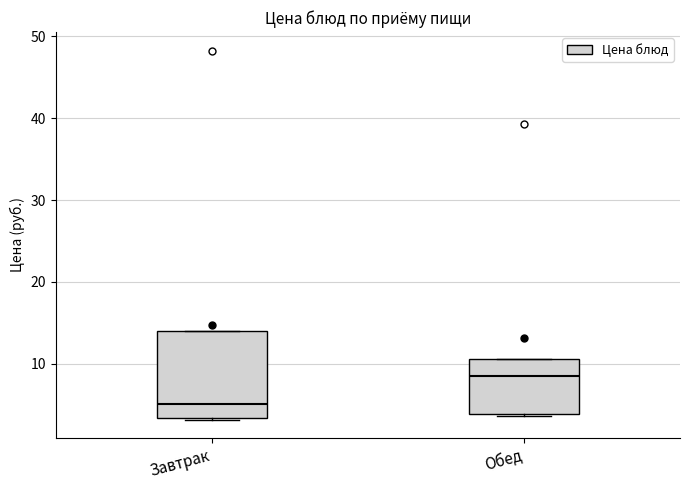

Reading left to right, transcribe this box plot: for each box, give where its median line is, the range the box spans, and where its two whiskers end, as read against the y-axis. The values are not printed on the chart, so give them approximately, as read against the axis.

Завтрак: median 5, box 3 to 14, whiskers 3 to 14
Обед: median 9, box 4 to 11, whiskers 4 to 11